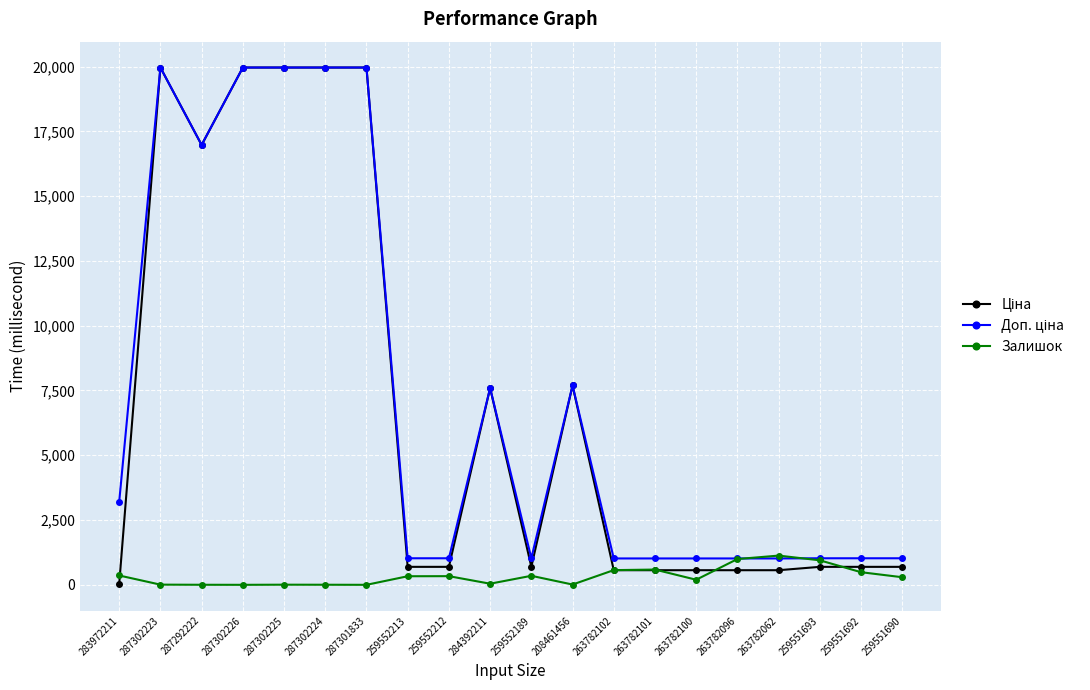

What is the greatest value displayed?

19964.2